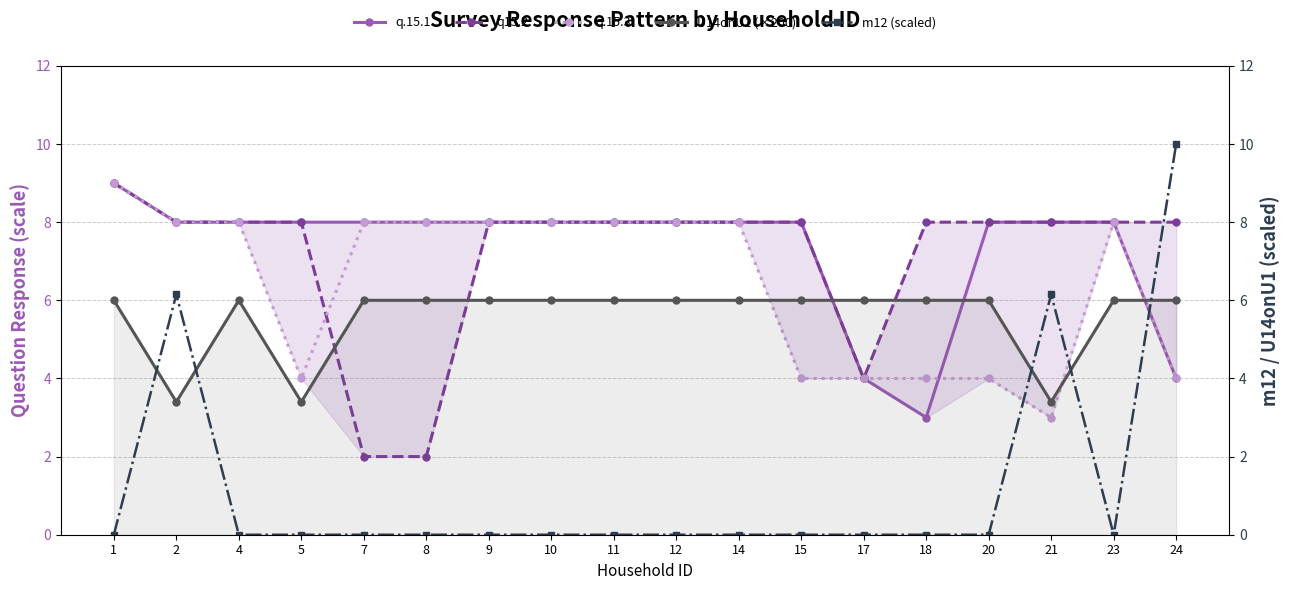

Reading left to right, what are all the values shown in this chart?

q.15.1: 1=9.0	2=8.0	4=8.0	5=8.0	7=8.0	8=8.0	9=8.0	10=8.0	11=8.0	12=8.0	14=8.0	15=8.0	17=4.0	18=3.0	20=8.0	21=8.0	23=8.0	24=4.0
q15.2: 1=9.0	2=8.0	4=8.0	5=8.0	7=2.0	8=2.0	9=8.0	10=8.0	11=8.0	12=8.0	14=8.0	15=8.0	17=4.0	18=8.0	20=8.0	21=8.0	23=8.0	24=8.0
q.15.3: 1=9.0	2=8.0	4=8.0	5=4.0	7=8.0	8=8.0	9=8.0	10=8.0	11=8.0	12=8.0	14=8.0	15=4.0	17=4.0	18=4.0	20=4.0	21=3.0	23=8.0	24=4.0
U14onU1 (×200): 1=6.0	2=3.4	4=6.0	5=3.4	7=6.0	8=6.0	9=6.0	10=6.0	11=6.0	12=6.0	14=6.0	15=6.0	17=6.0	18=6.0	20=6.0	21=3.4	23=6.0	24=6.0
m12 (scaled): 1=0.0	2=6.2	4=0.0	5=0.0	7=0.0	8=0.0	9=0.0	10=0.0	11=0.0	12=0.0	14=0.0	15=0.0	17=0.0	18=0.0	20=0.0	21=6.2	23=0.0	24=10.0